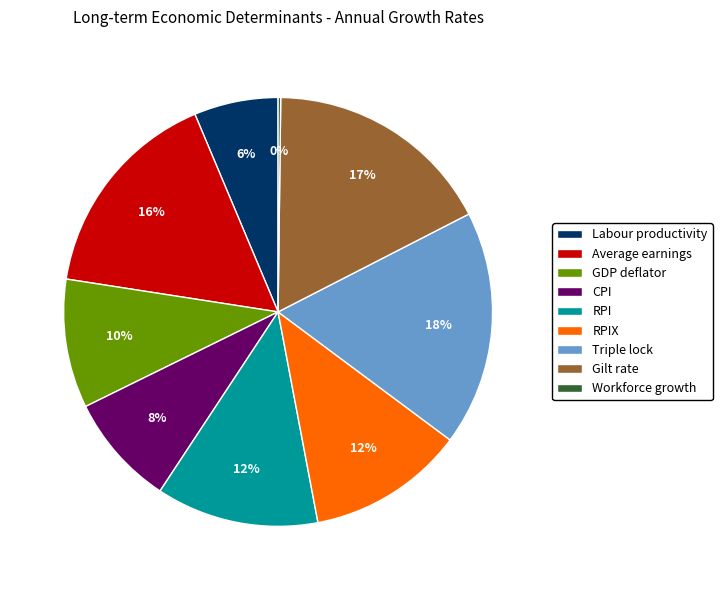

Is the sum of CPI and Triple lock greater than half?

No